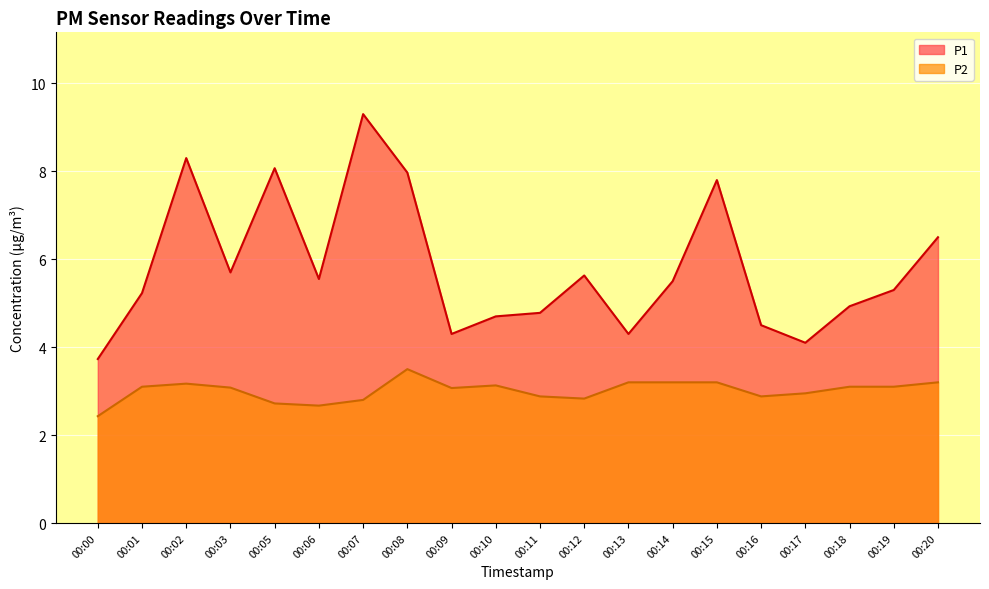

Rank the categories by P1 value from lowest to highest.

00:00, 00:17, 00:09, 00:13, 00:16, 00:10, 00:11, 00:18, 00:01, 00:19, 00:14, 00:06, 00:12, 00:03, 00:20, 00:15, 00:08, 00:05, 00:02, 00:07